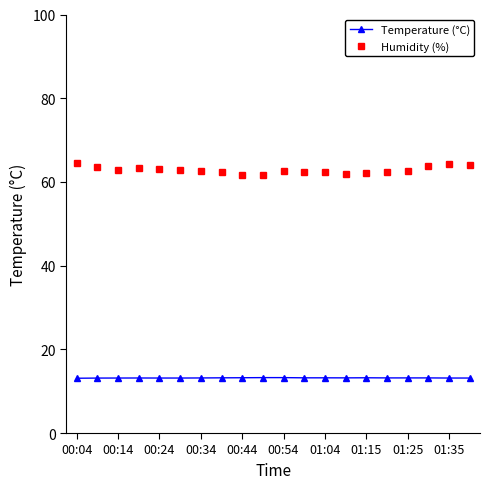

Which series has the largest total across all categories?

Humidity (%)